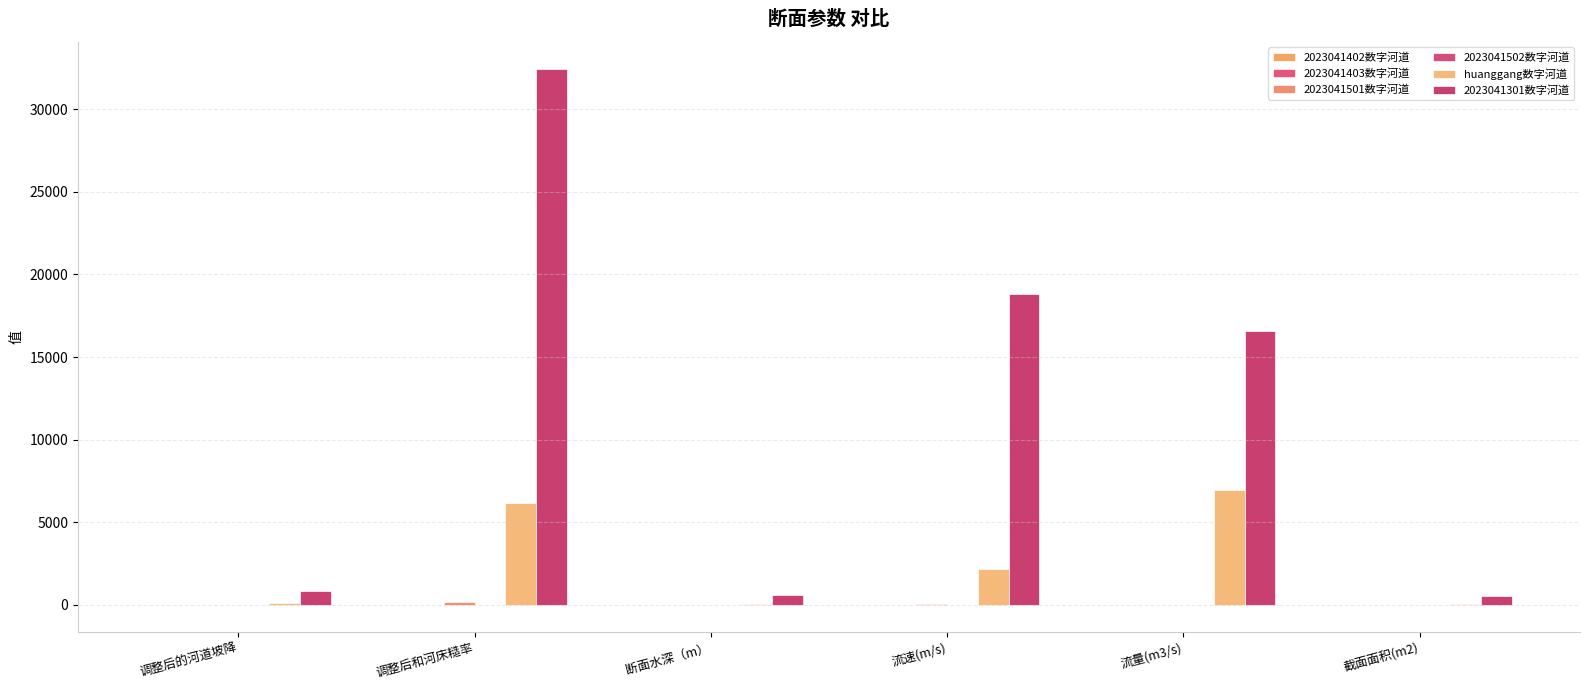

True or false: 2023041301数字河道 has a value of 16555.8 at 流量(m3/s).

True